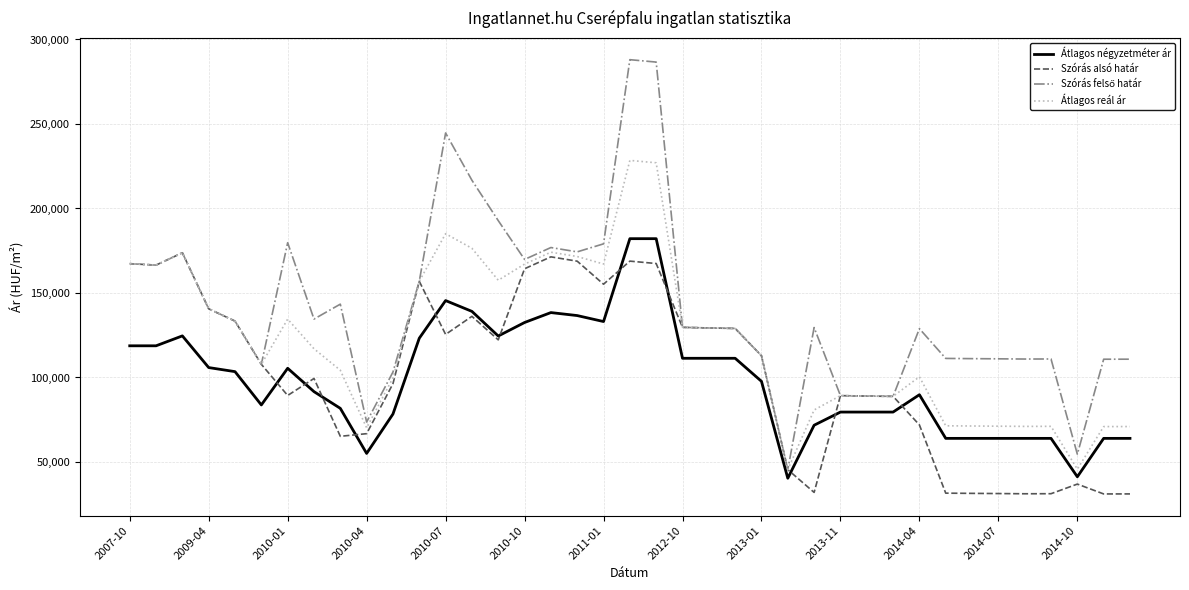

What is the highest value of the Átlagos reál ár series?

228452